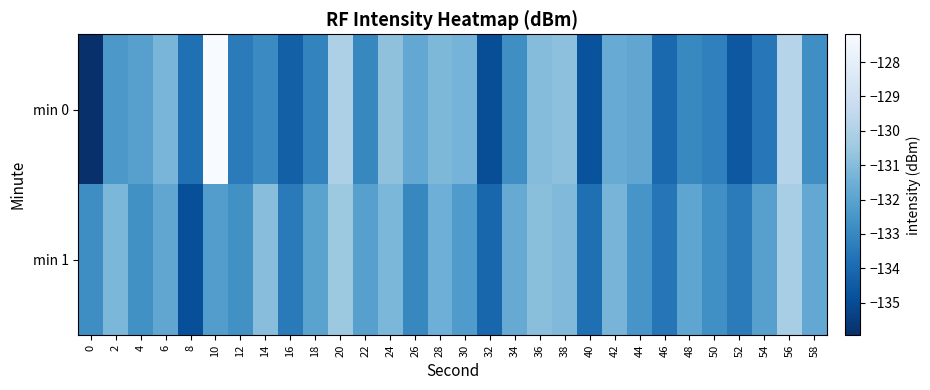

Which series changed the most between 22 and 28?

row_0